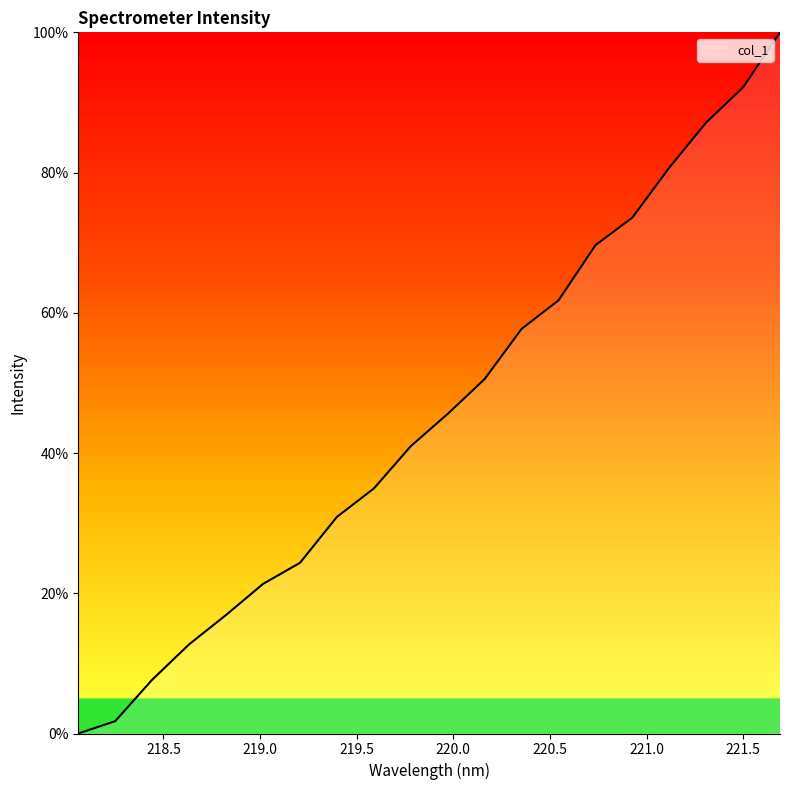

What is the greatest value displayed?

100.0